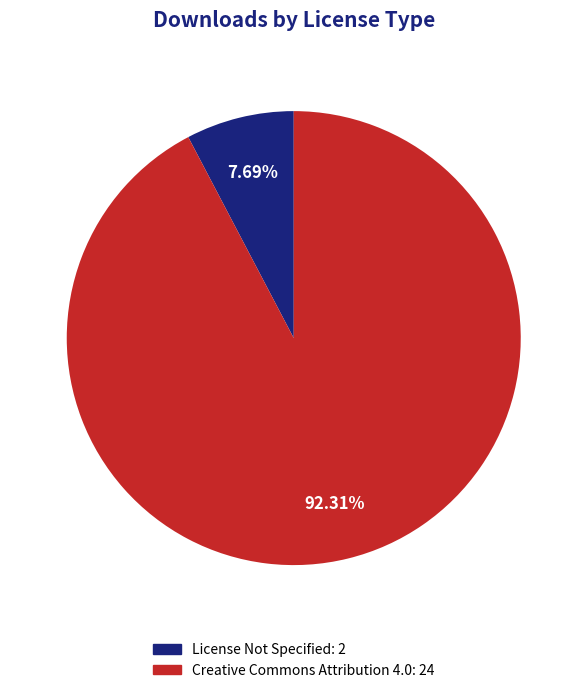

Is there a majority slice in this chart?

Yes